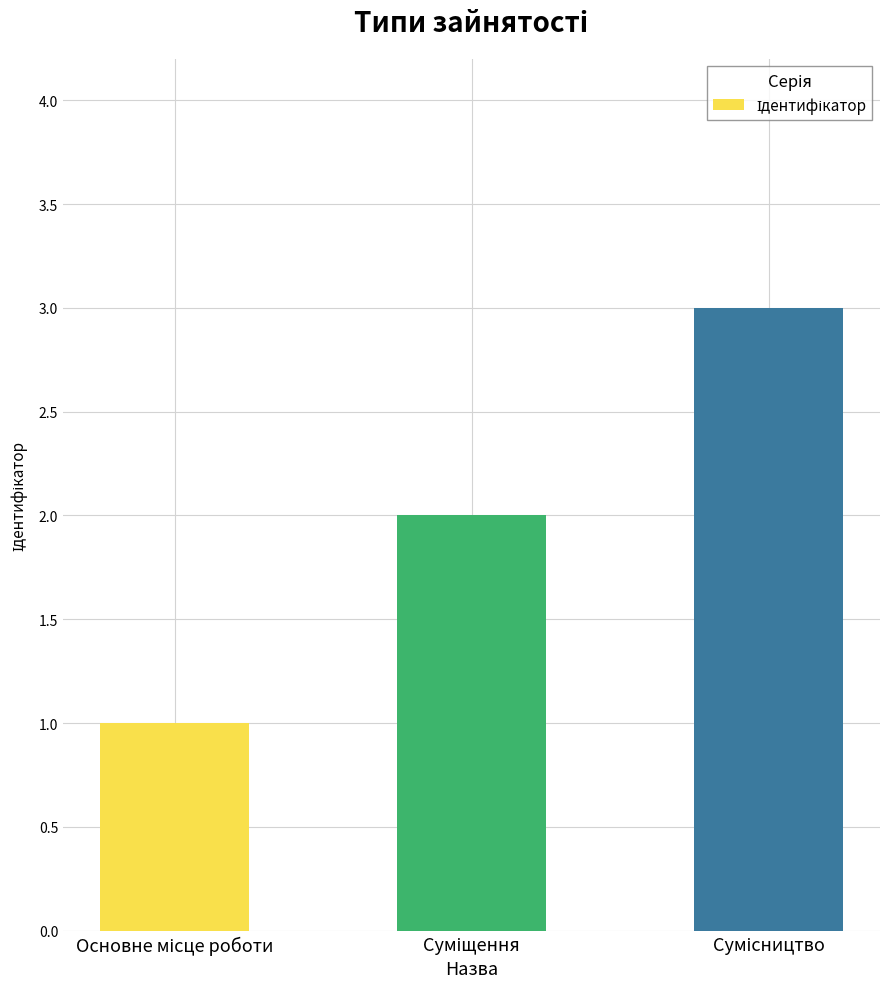

What is the average value?

2